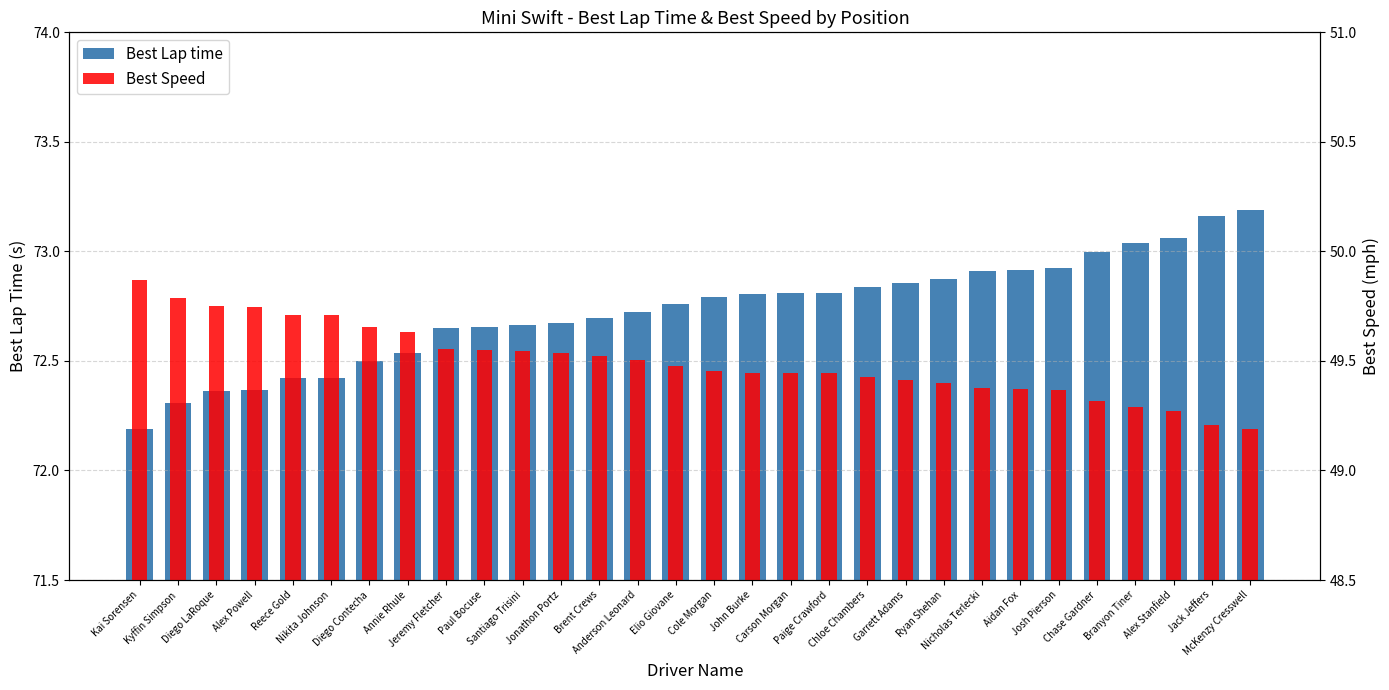

Is it true that Best Lap time equals 73.2 at Jack Jeffers?

True